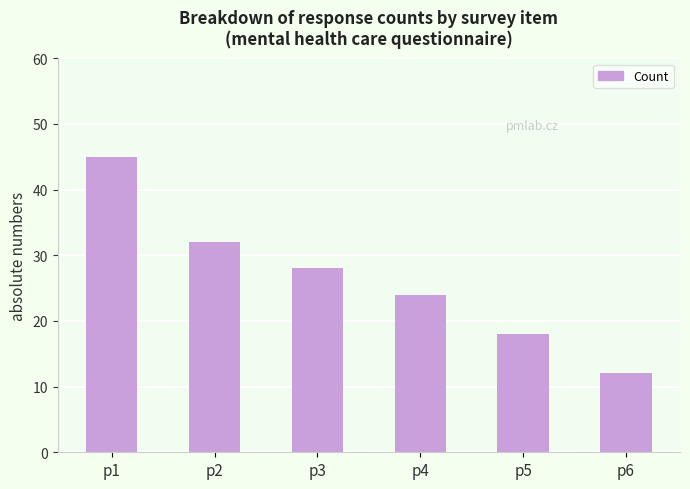

What is the sum of all values?

159